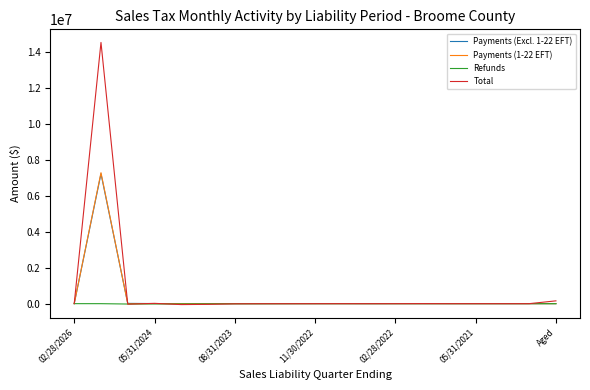

Which series has the largest range (max minus min)?

Total